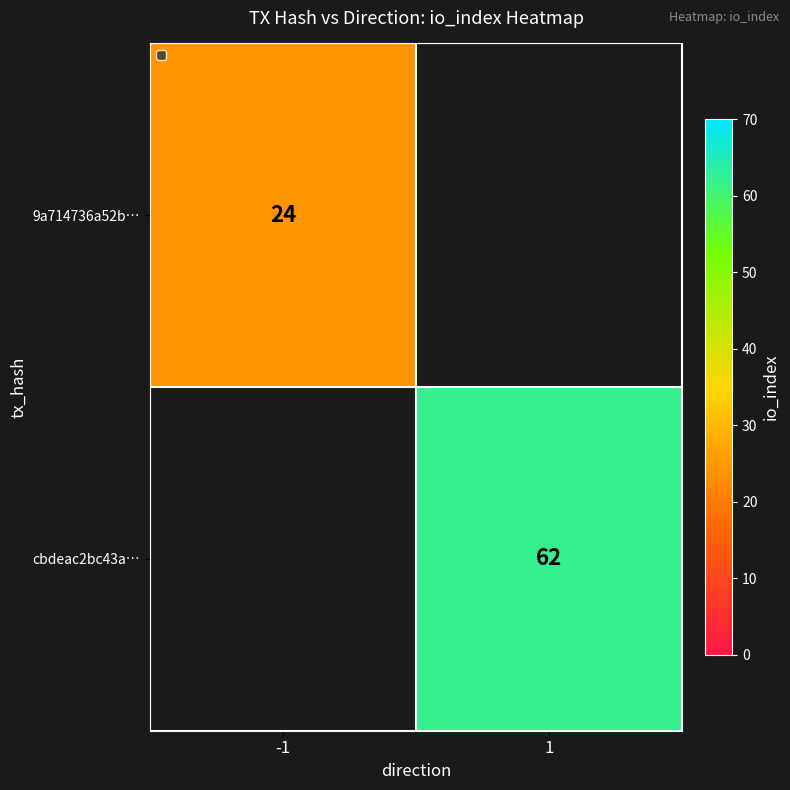

The value of cbdeac2bc43a… at 1 is 62. True or false?

True